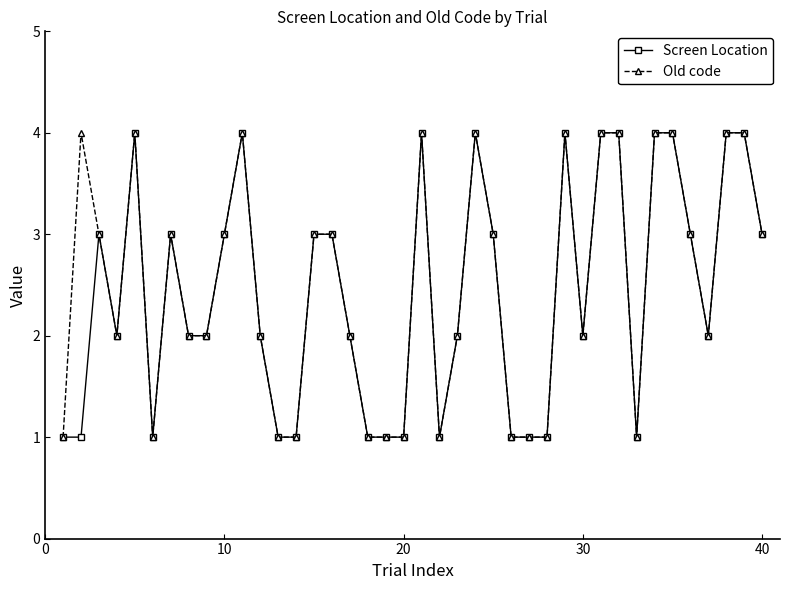

What is the value of the Screen Location point at the 21st from the left?

4